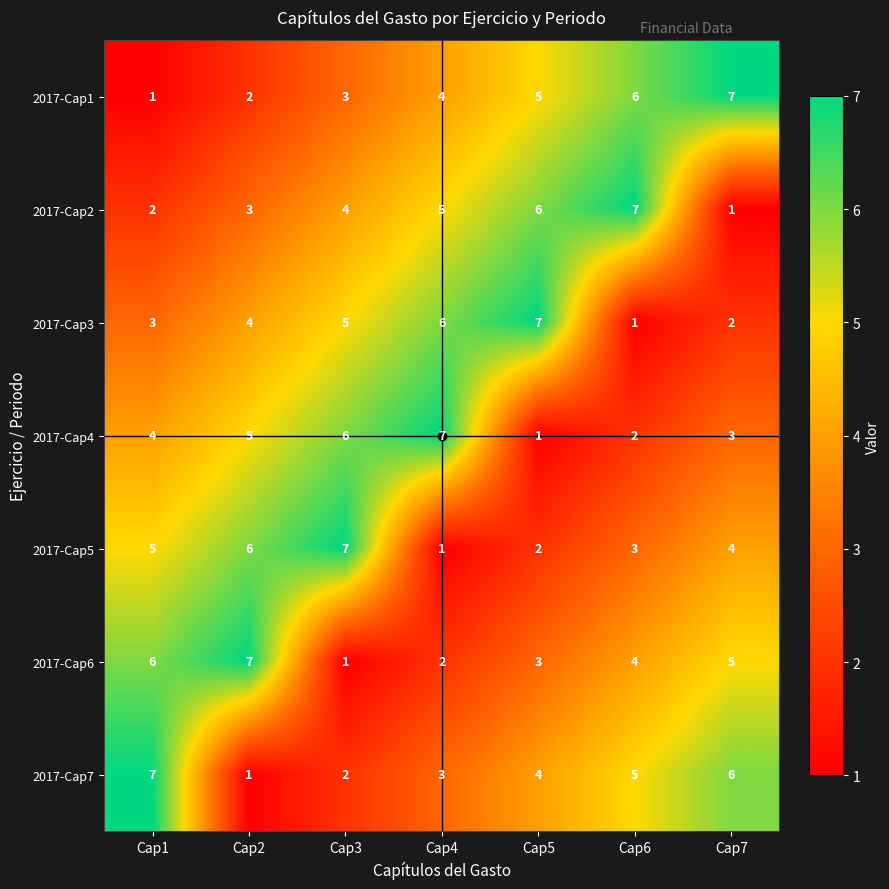

What is the spread (max minus min) of values at Cap6?

6